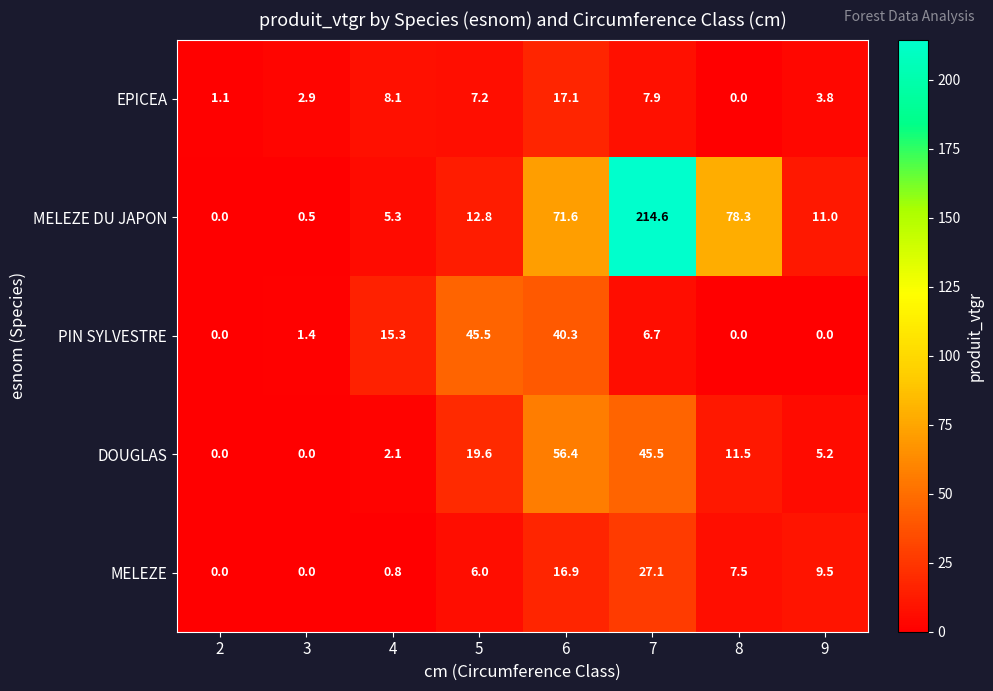

What is the average value of the EPICEA series?

6.0